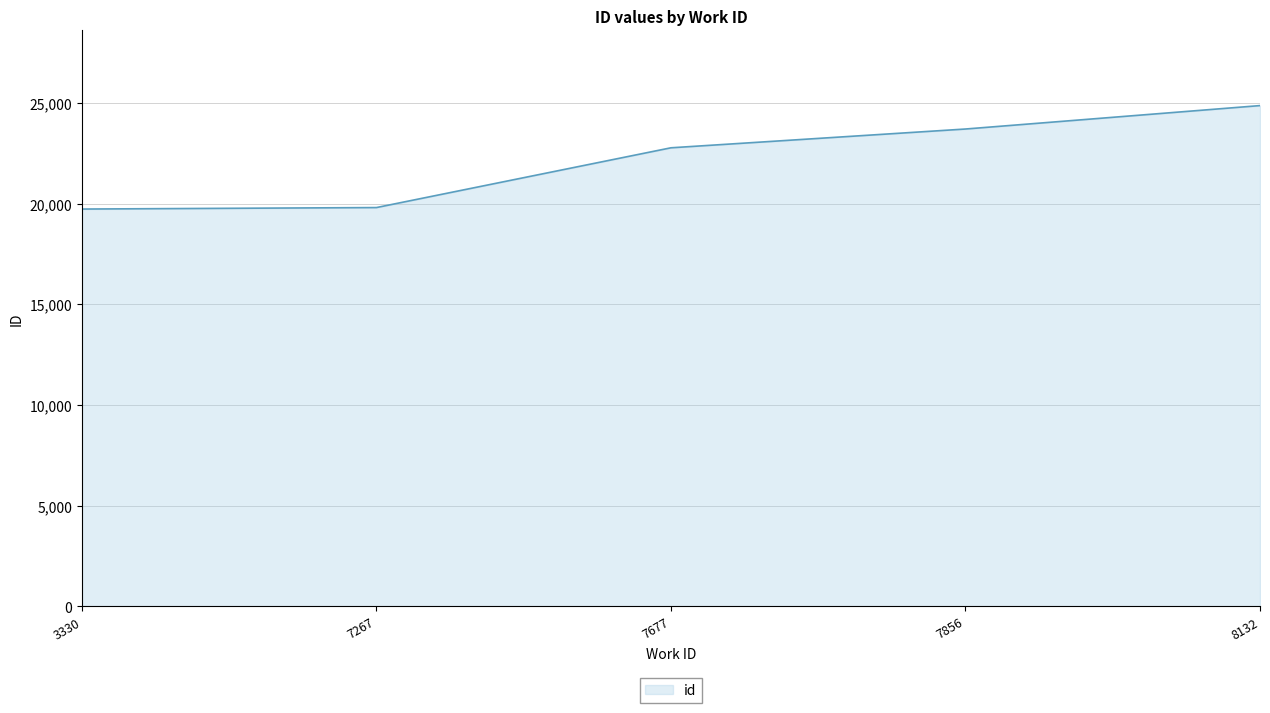

How many lines are shown in the chart?

1